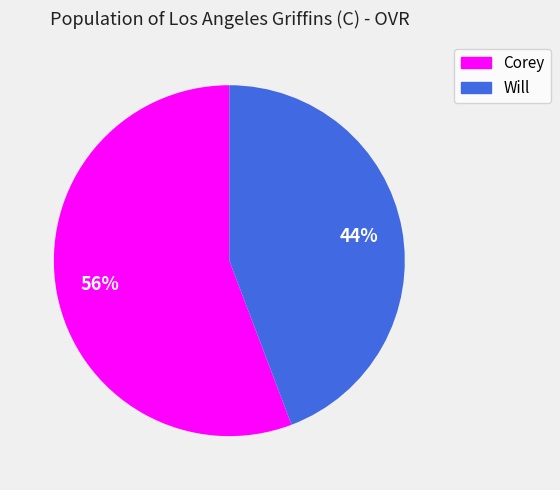

Is it true that Will is 37% of the pie?

False